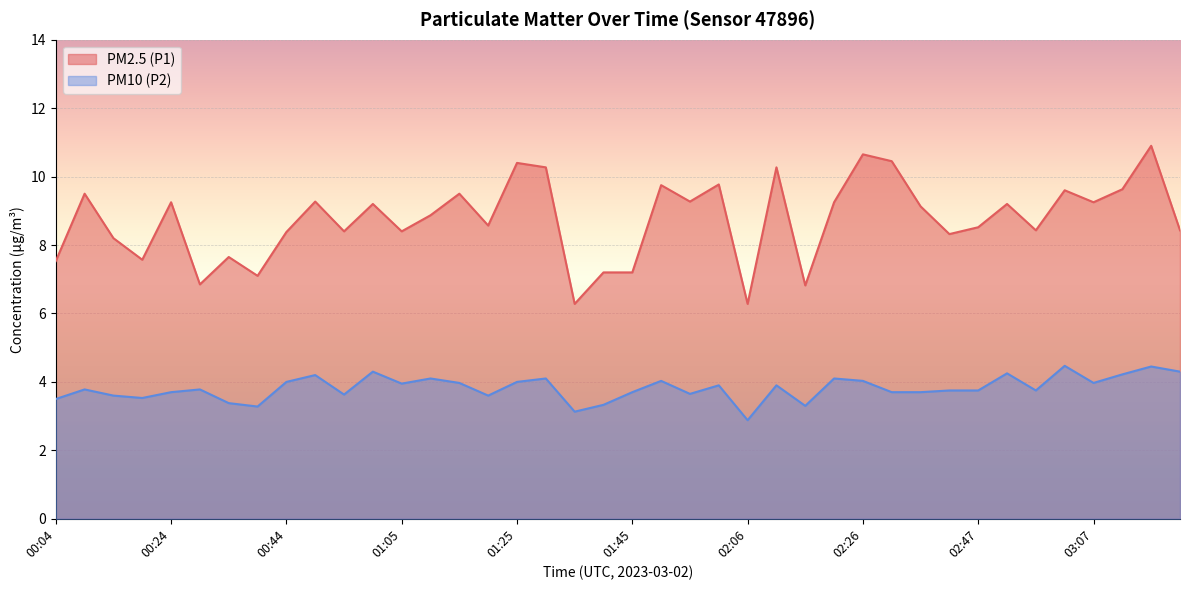

At which label does PM10 (P2) reach its minimum?

02:06